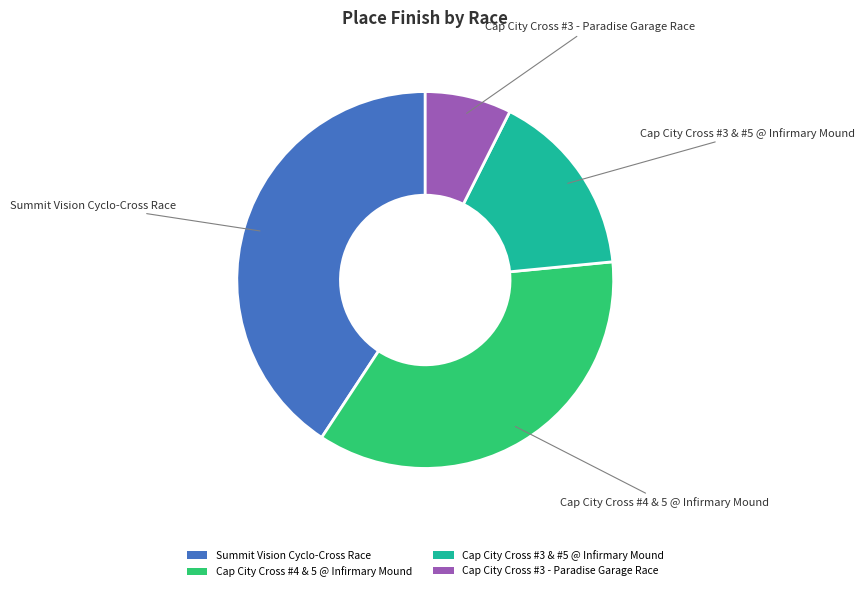

Is the sum of Cap City Cross #3 & #5 @ Infirmary Mound and Summit Vision Cyclo-Cross Race greater than half?

Yes